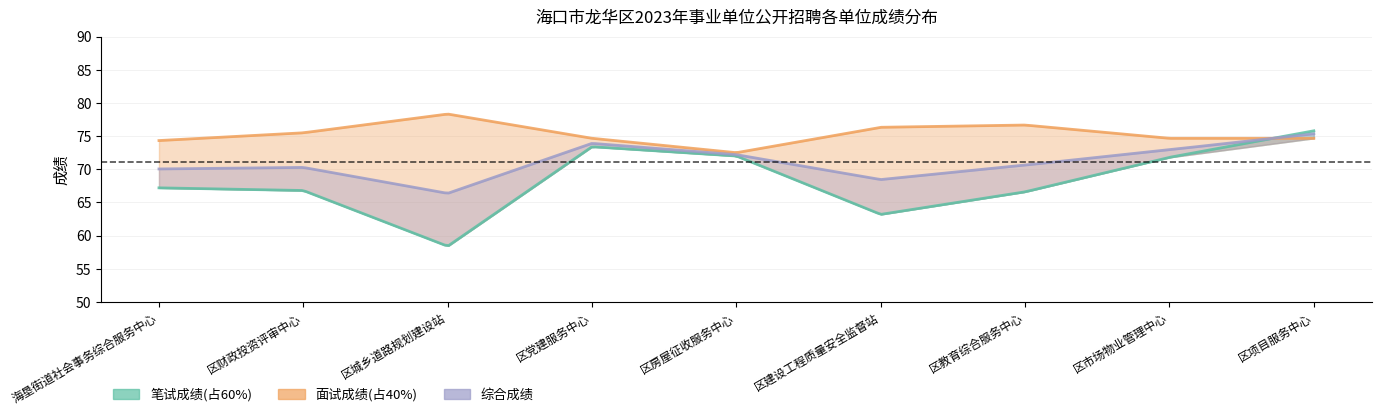

At how many categories does at least one series exceed 63?

9